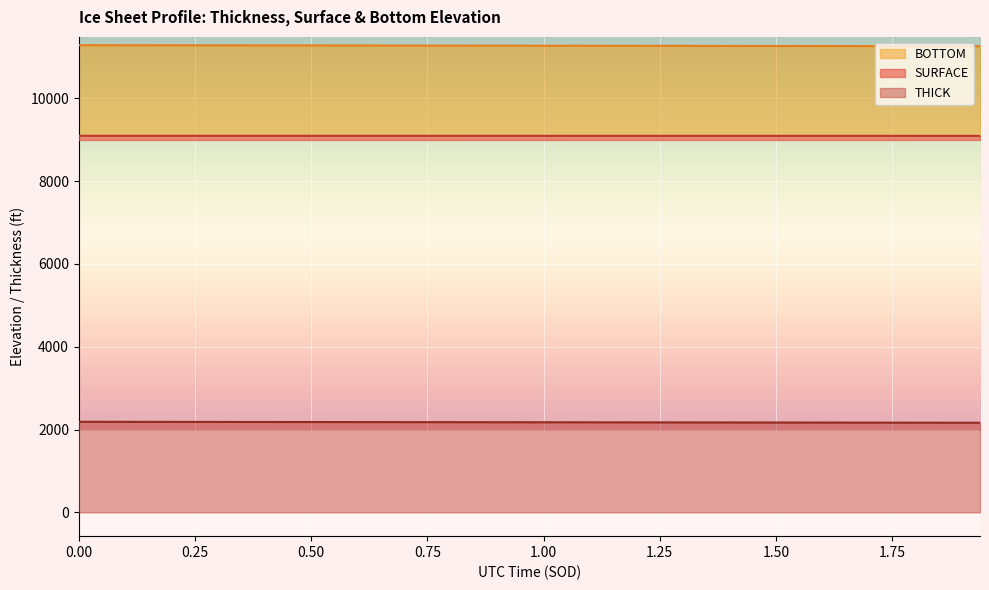

True or false: BOTTOM and SURFACE intersect in this chart.

False